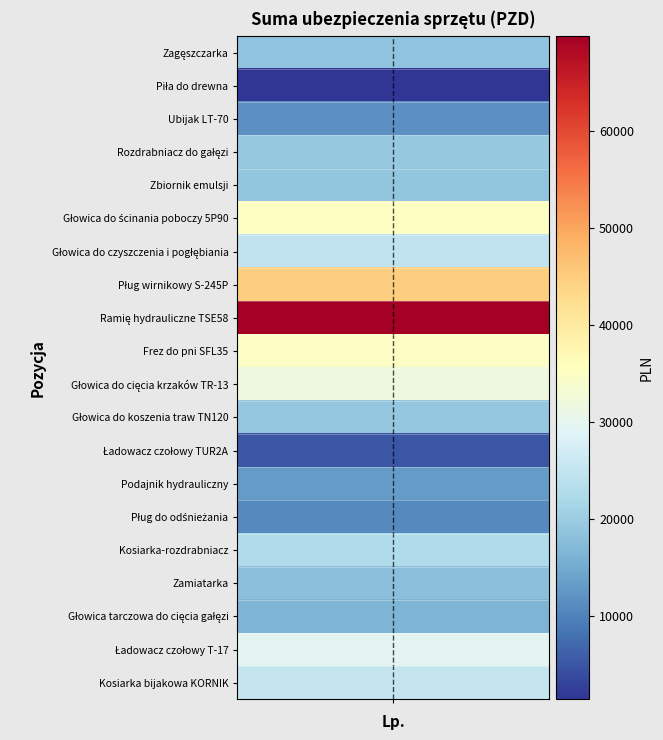

What is the smallest value displayed?

1395.0